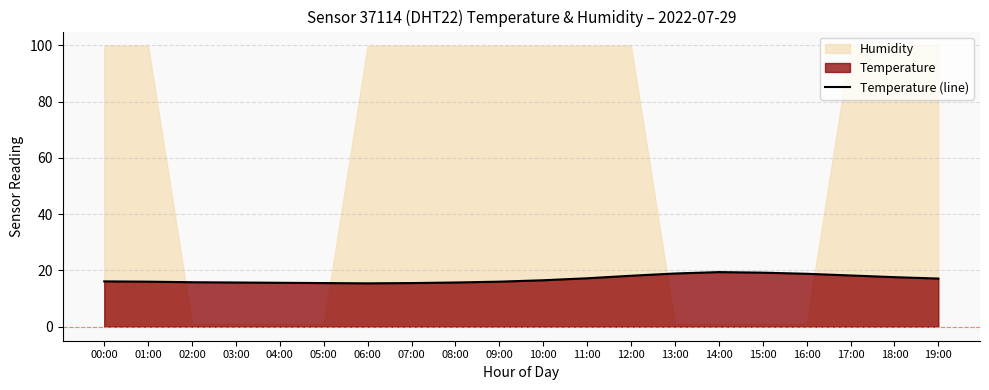

What is the change in value from 14:00 to 17:00?

-1.2